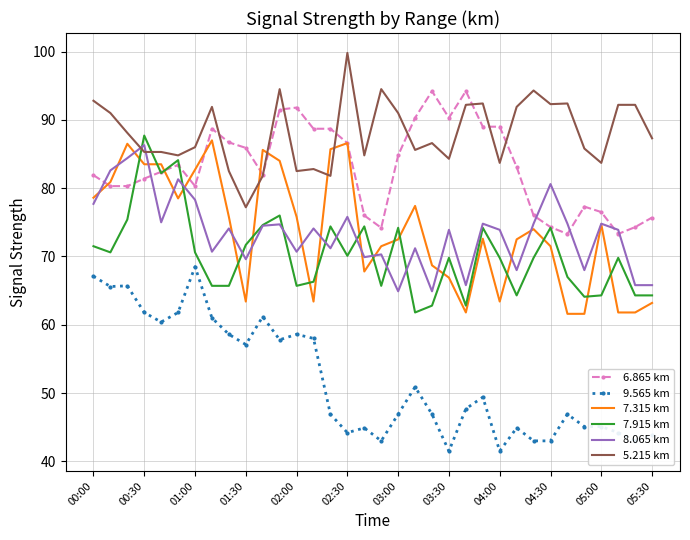

Which series has the largest total across all categories?

5.215 km